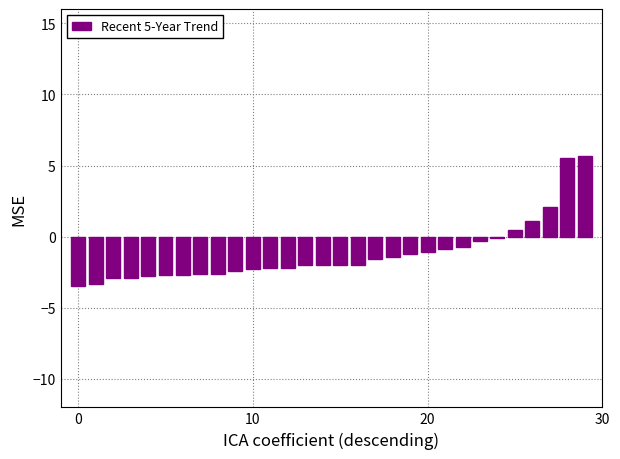

What is the minimum value shown in the chart?

-3.5